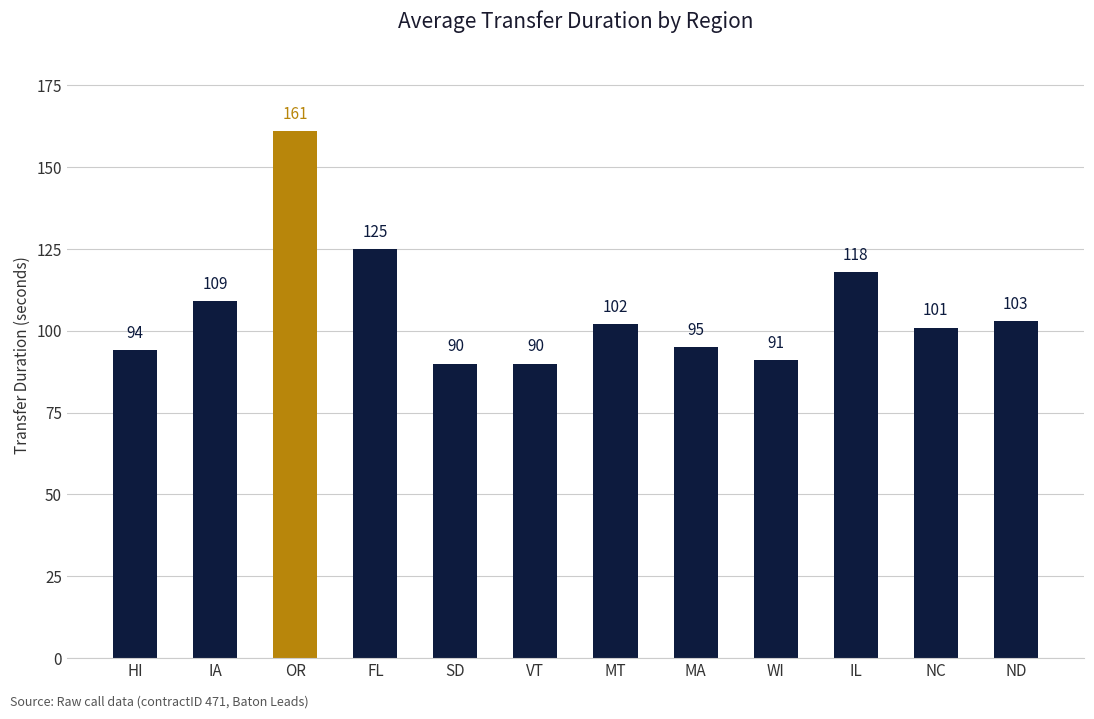

What is the value of the 7th bar from the left?

102